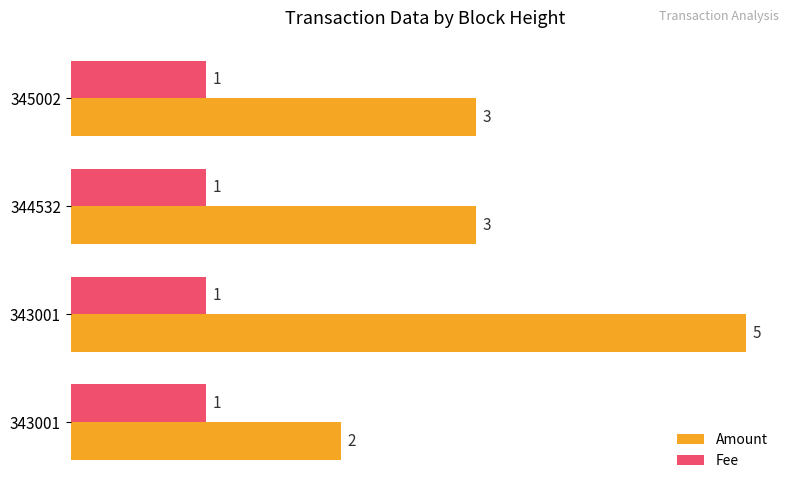

What are all the series names shown in the legend?

Amount, Fee